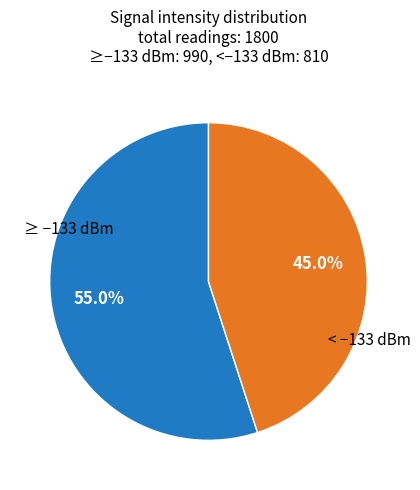

Is there any slice that represents more than half of the pie?

Yes